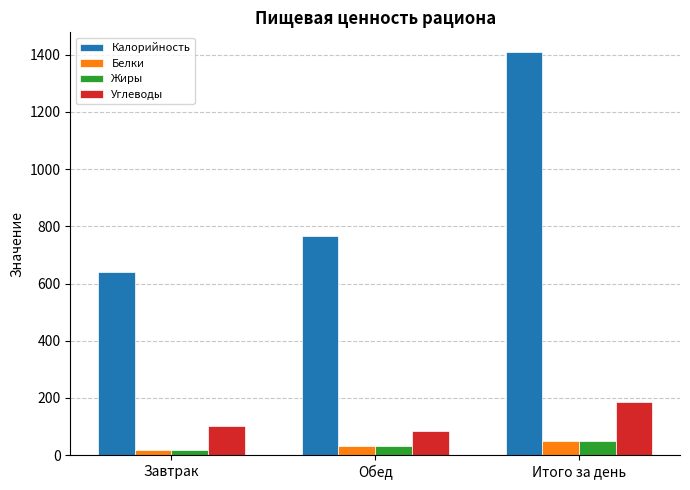

What is the average value of the Белки series?

33.8